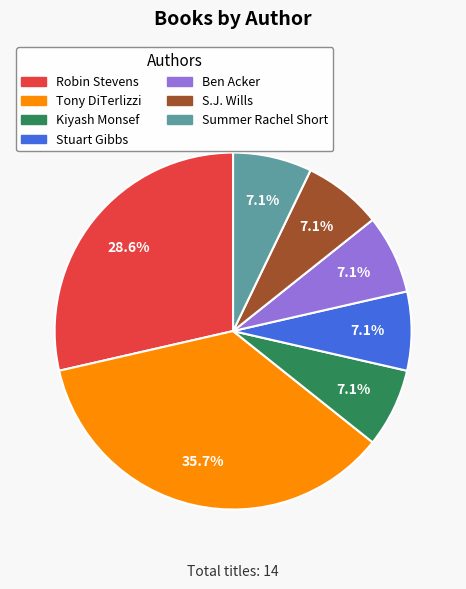

Count the number of slices in the pie.

7